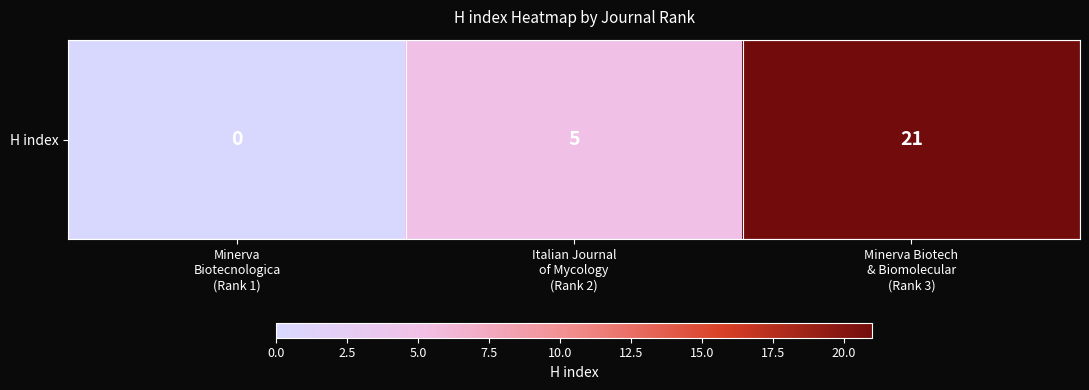

How many values exceed 5?

1